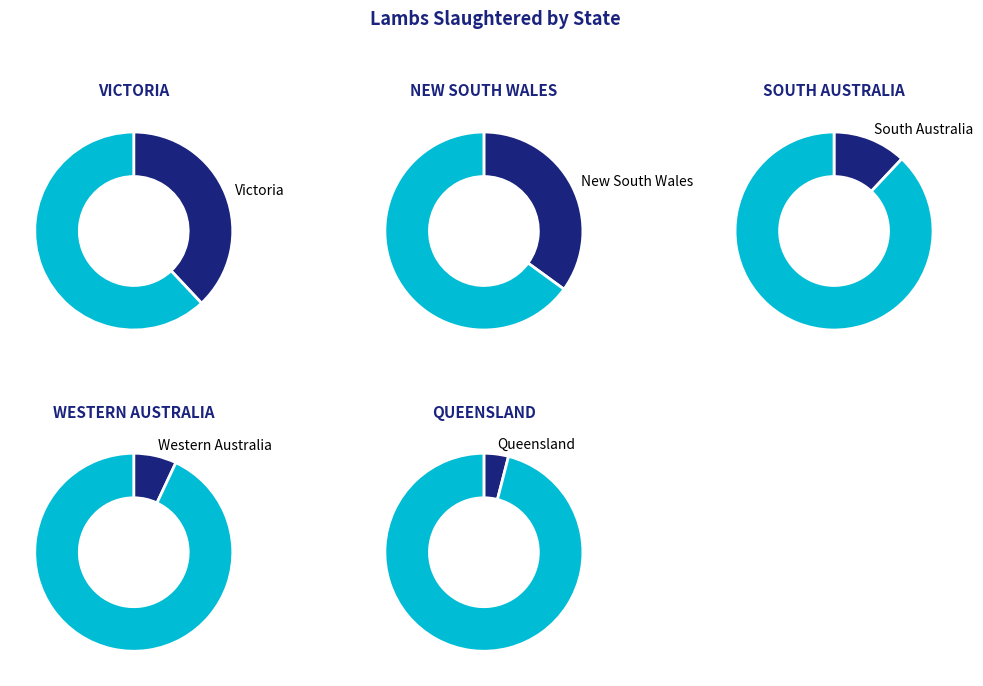

To the nearest percent, what is the average slice percentage?

17%